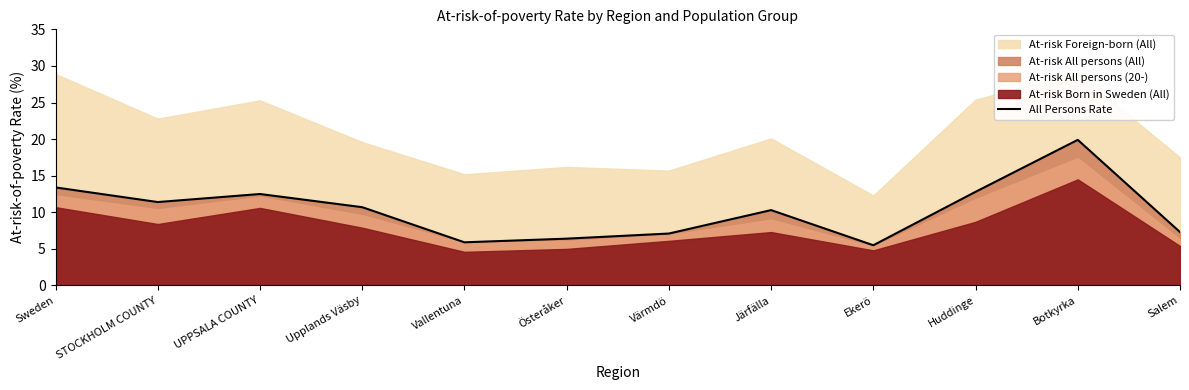

Which category has the lowest value across all series?

Ekerö